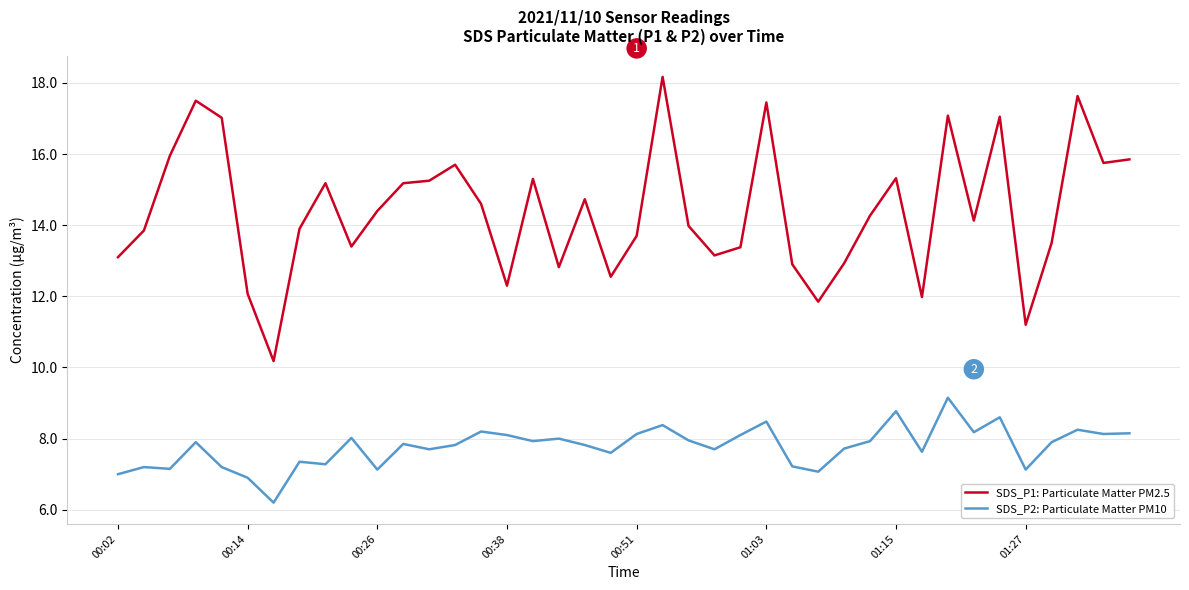

Which series has the largest total across all categories?

SDS_P1: Particulate Matter PM2.5